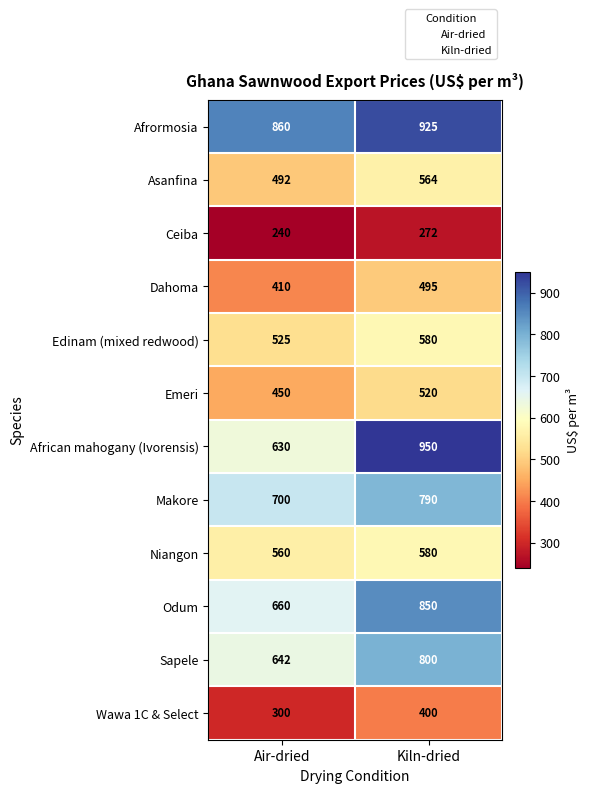

What is the difference between the Edinam (mixed redwood) values at Air-dried and Kiln-dried?

55